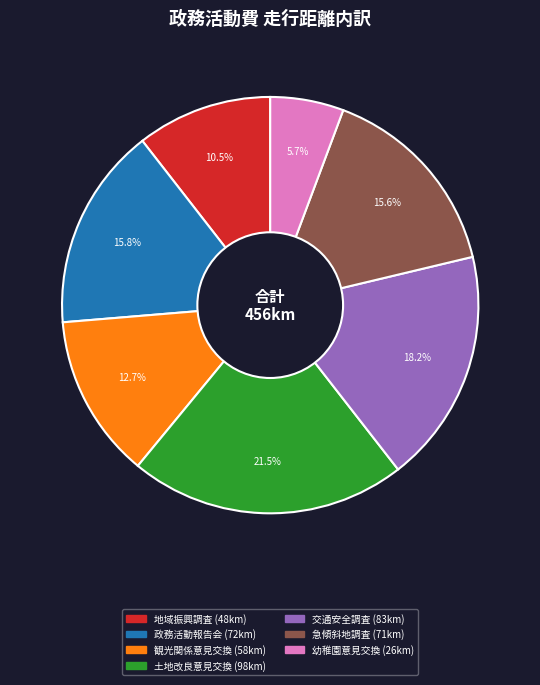

Is there any slice that represents more than half of the pie?

No